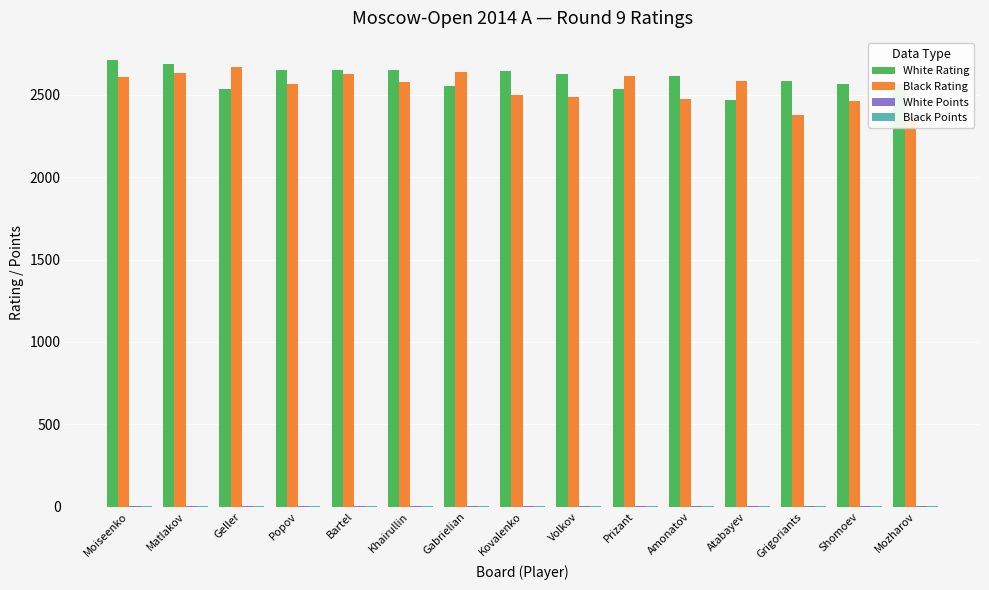

What position from the right is Popov?

12